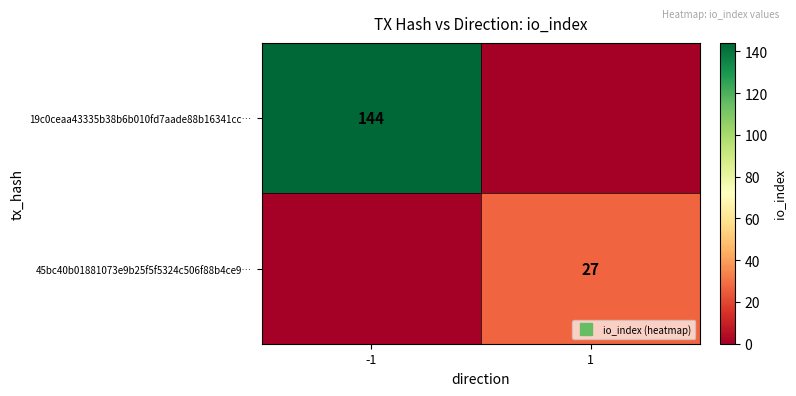

Rank the categories by 19c0ceaa43335b38b6b010fd7aade88b16341cc… value from highest to lowest.

-1, 1